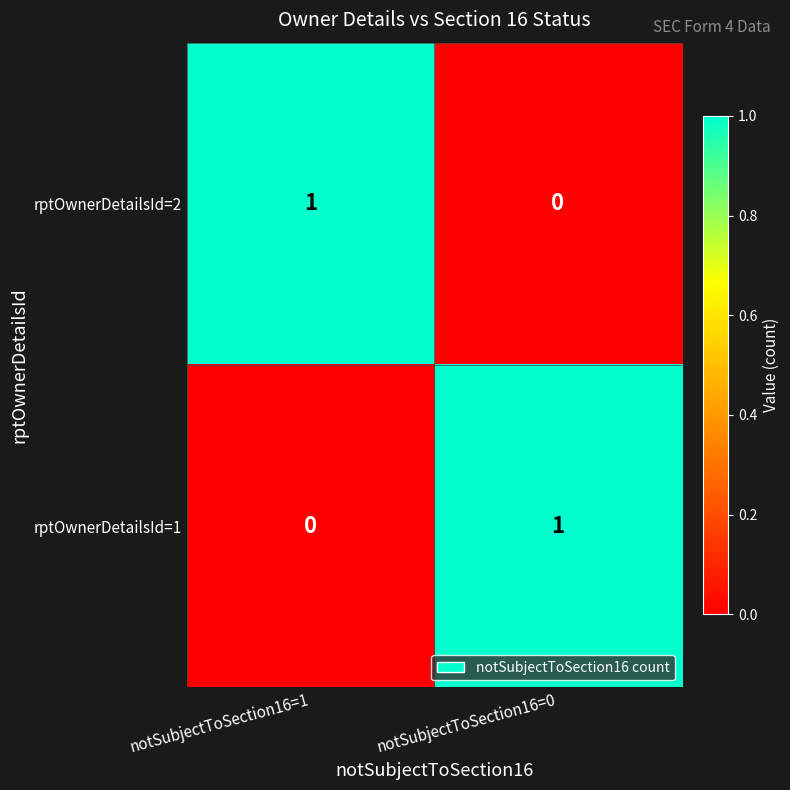

At how many categories does at least one series exceed 0?

2